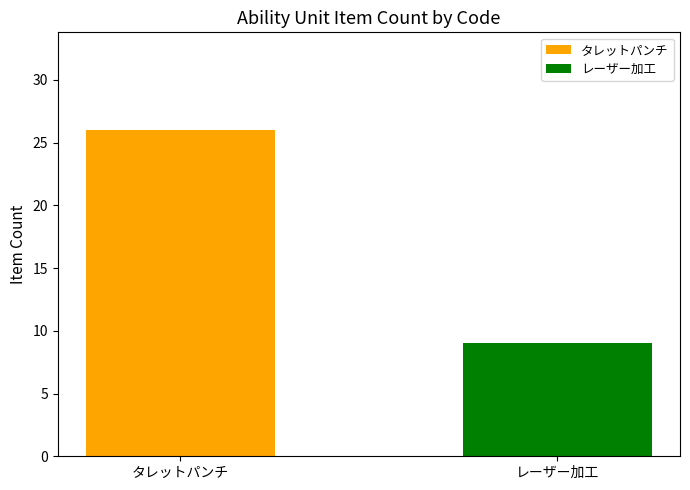

Reading left to right, transcribe all the data shown in this chart.

26	9